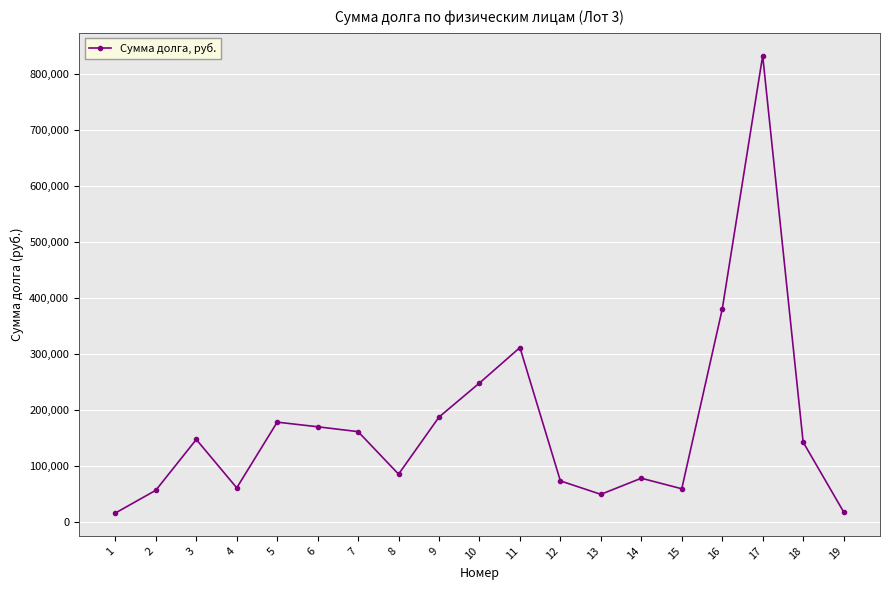

What is the sum of the values at 3 and 4?

208059.8